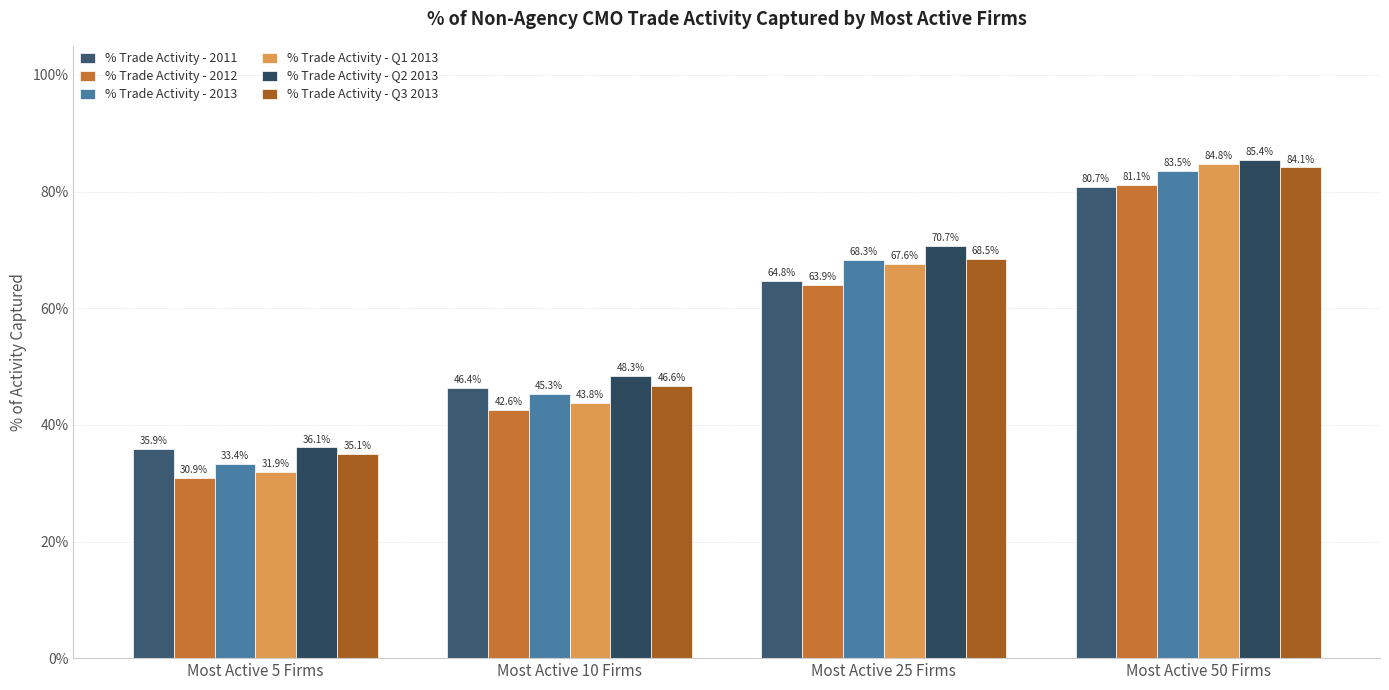

Does the chart contain stacked bars?

No